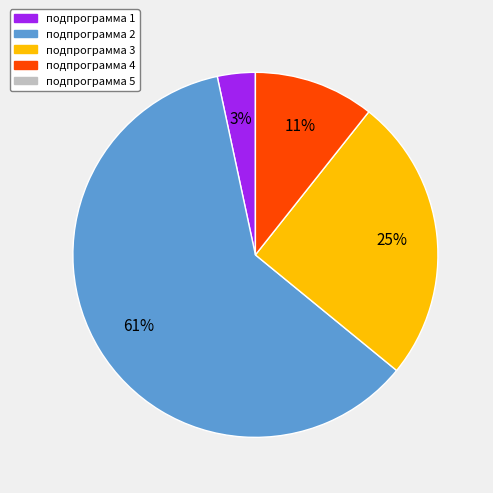

How many slices are in this pie chart?

4